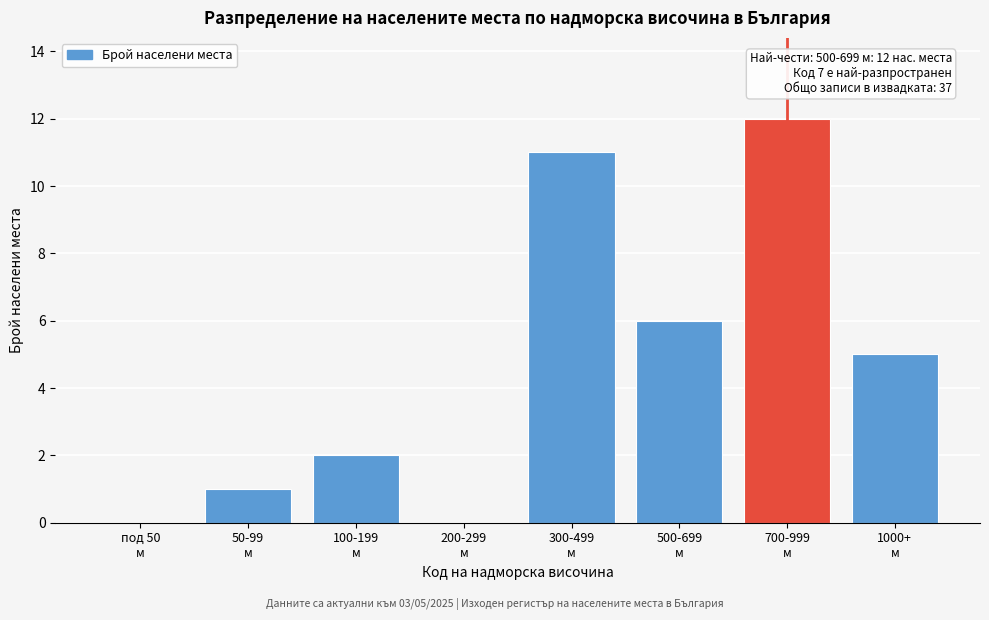

What is the greatest value displayed?

12